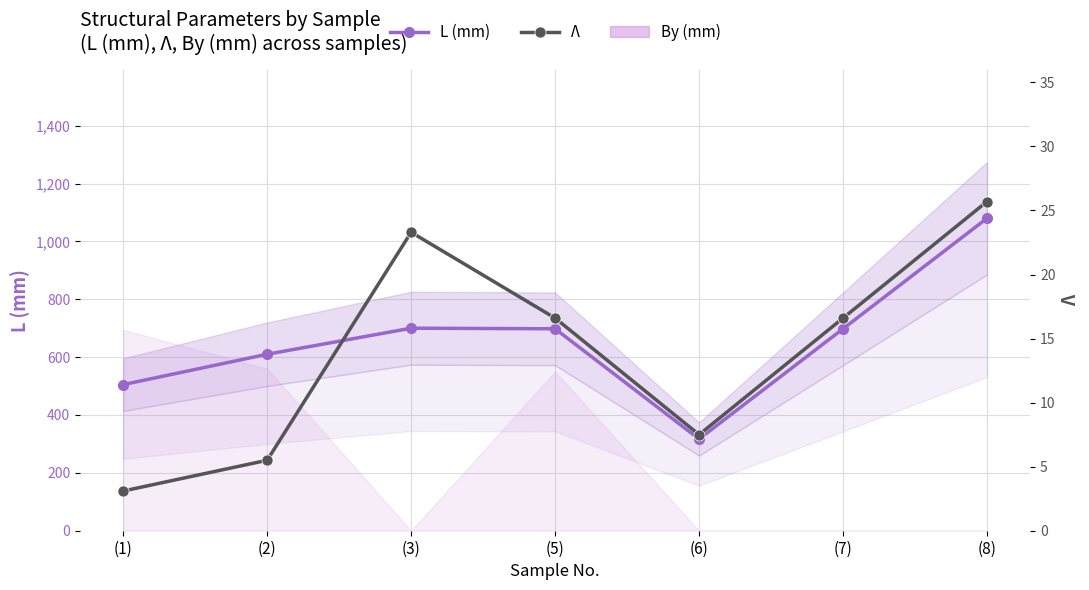

Reading left to right, what are all the values shown in this chart?

L (mm): 505.0	610.0	700.0	698.0	317.0	698.0	1080.0
Λ: 3.1	5.5	23.3	16.6	7.5	16.6	25.7